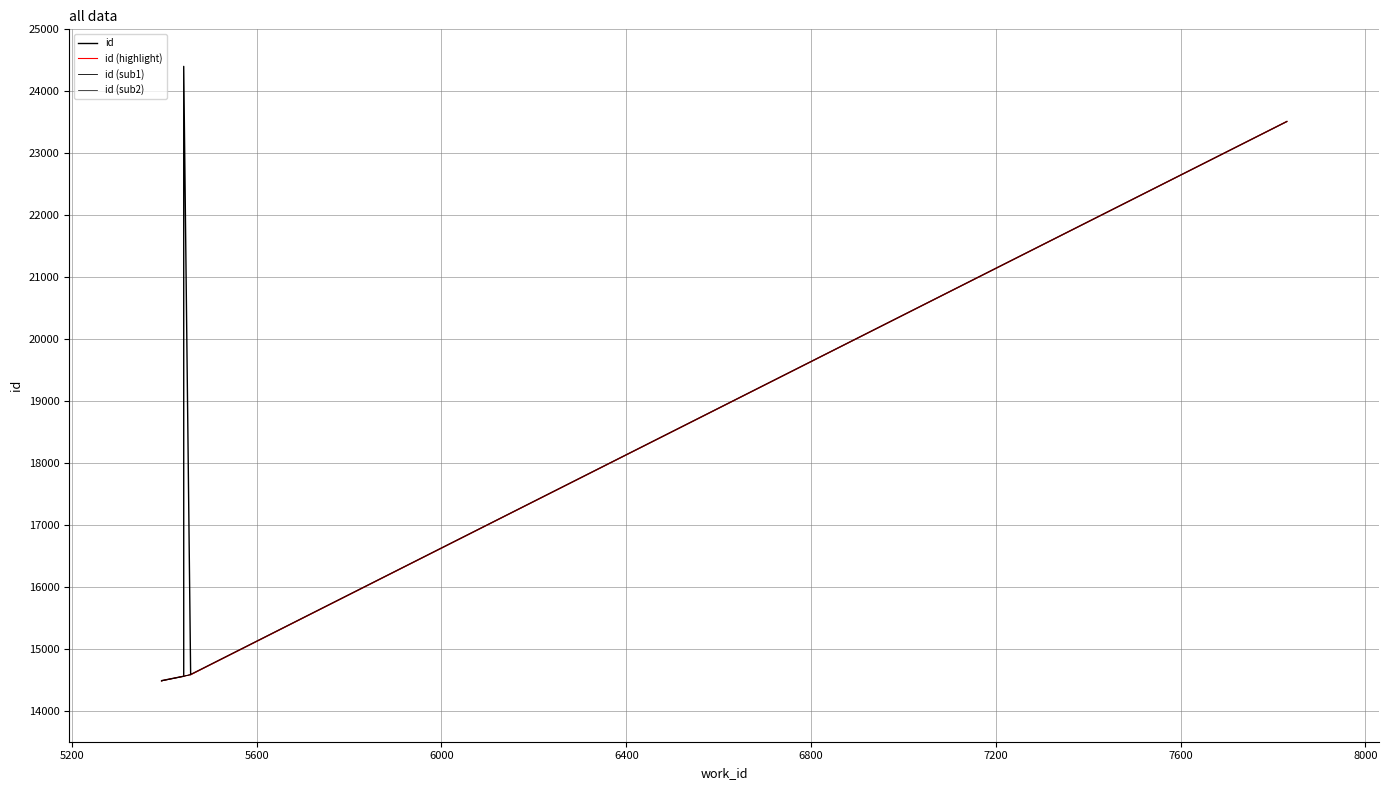

Is this an area chart (filled region under the line)?

No